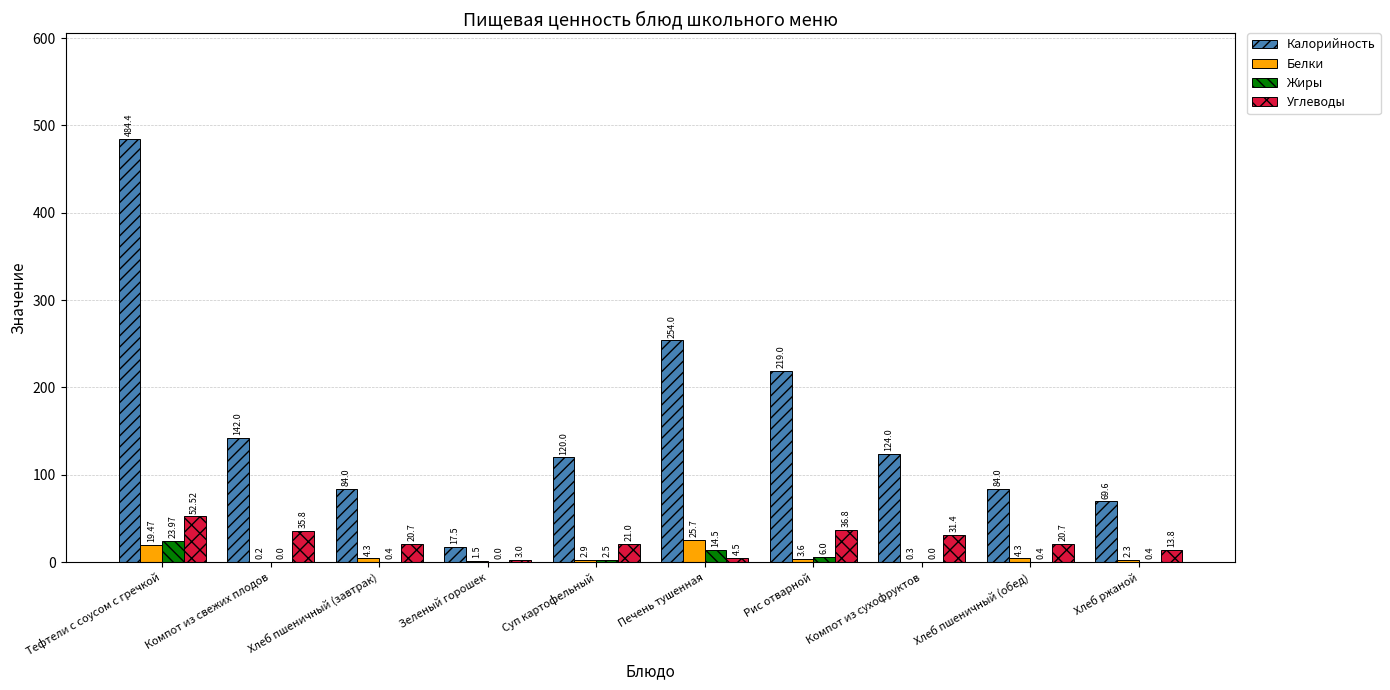

What is the sum of the Калорийность values at Компот из сухофруктов and Печень тушенная?

378.0